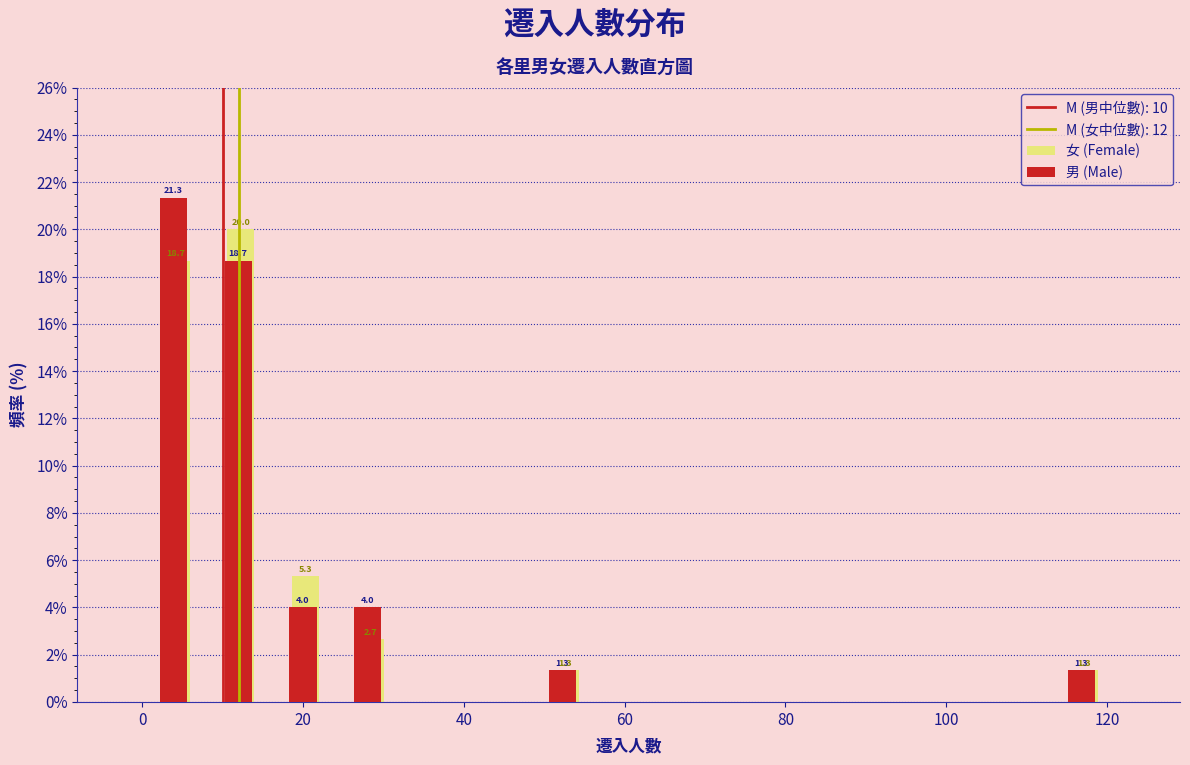

In the 女 (Female) series, which range on the x-axis has the tallest bar?

8 to 16